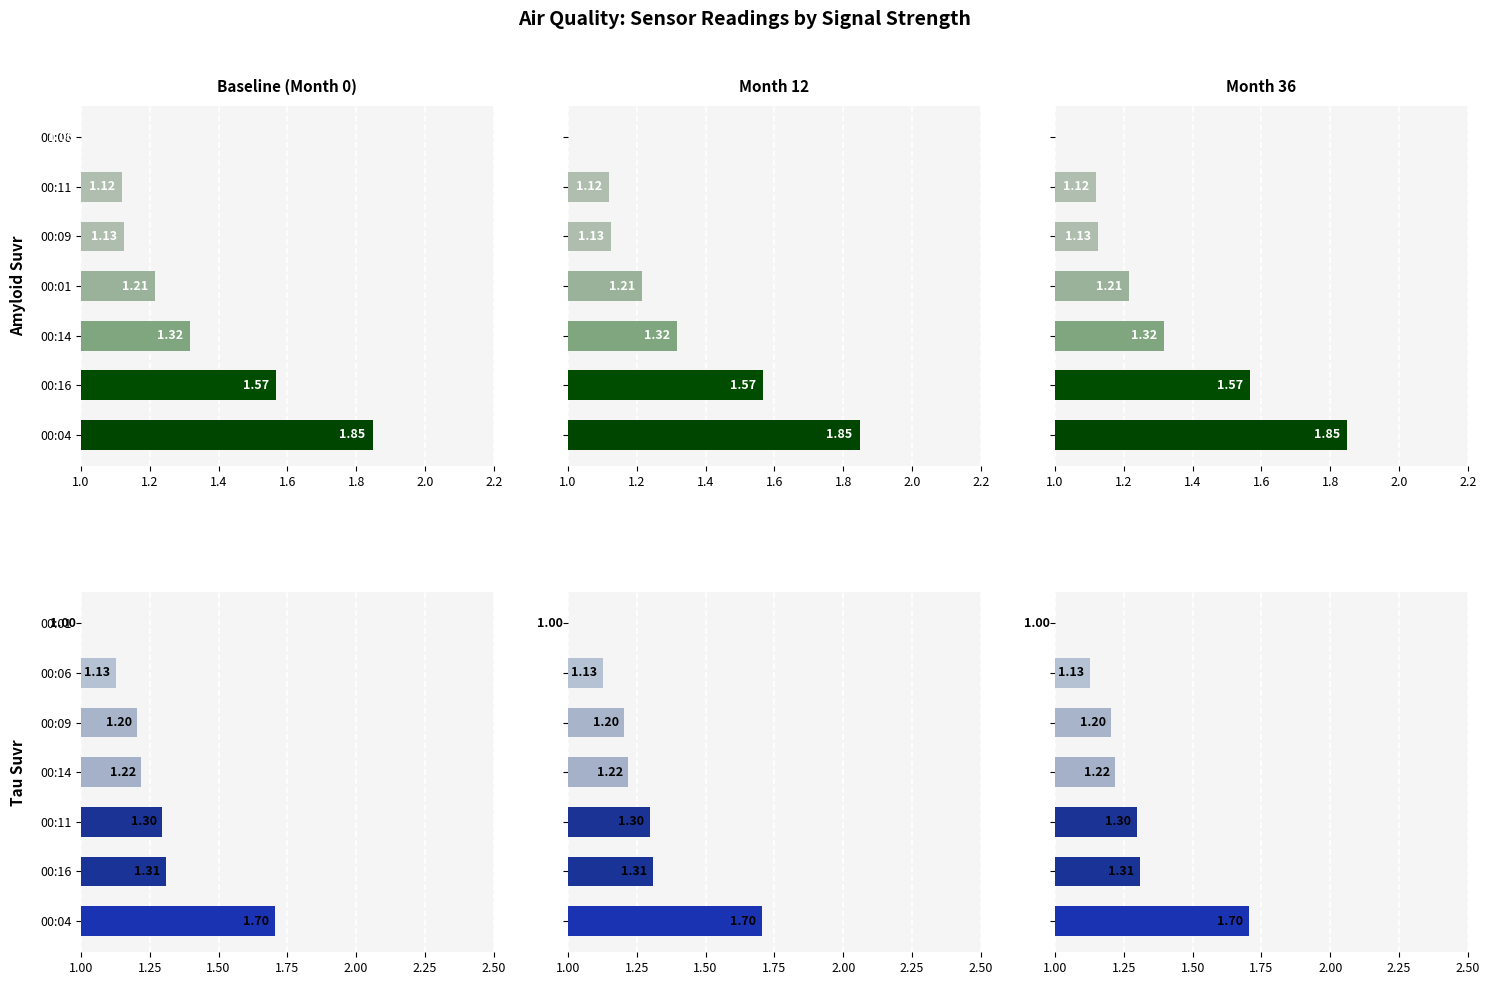

Are the bars horizontal?

Yes